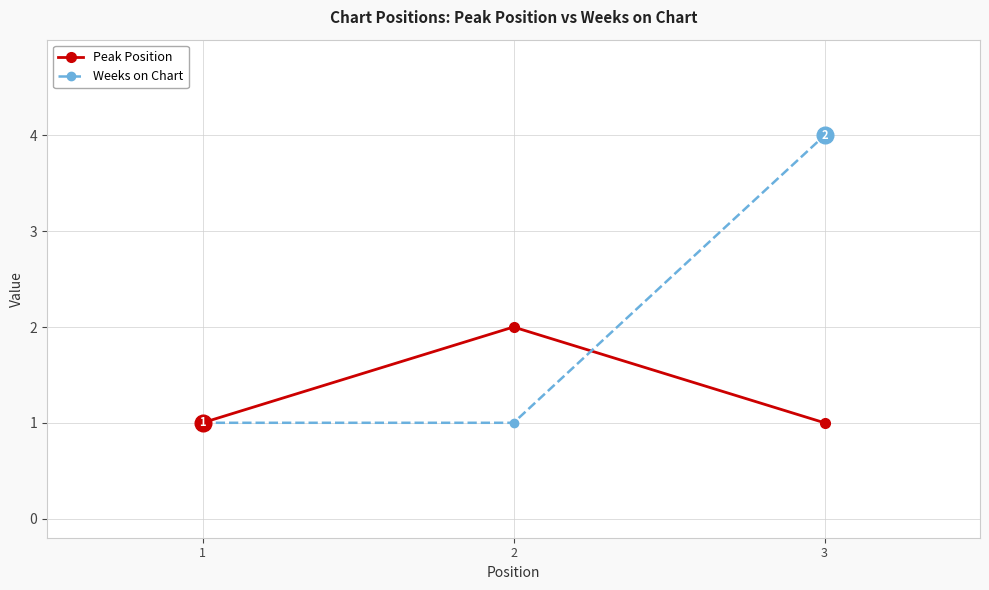

Is this an area chart (filled region under the line)?

No